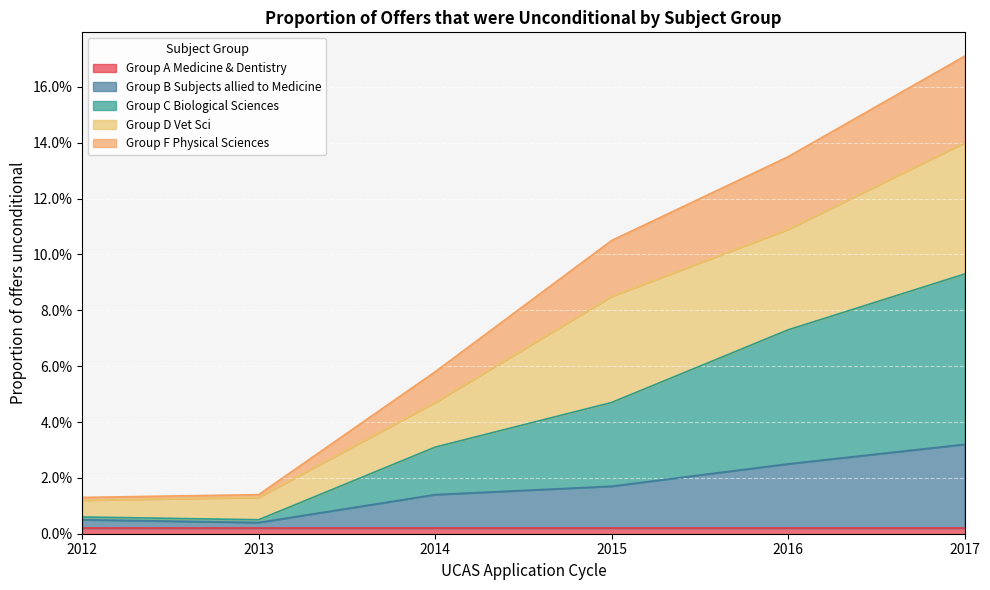

Does the chart display data point markers on the line(s)?

No